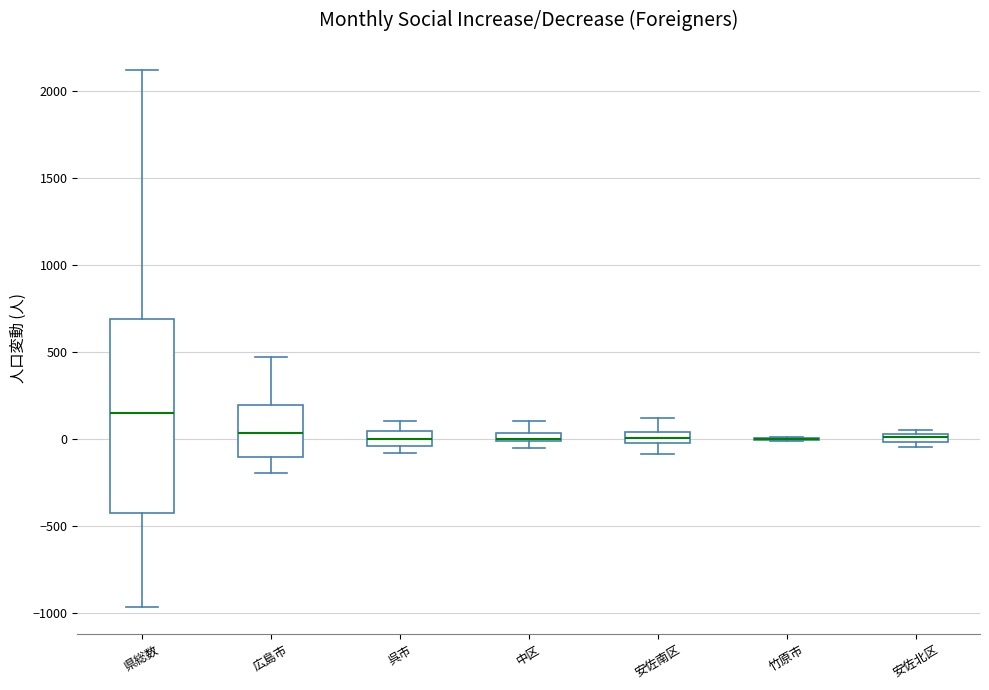

Comparing the boxes themselves (not the whiskers), which one is the tallest?

県総数